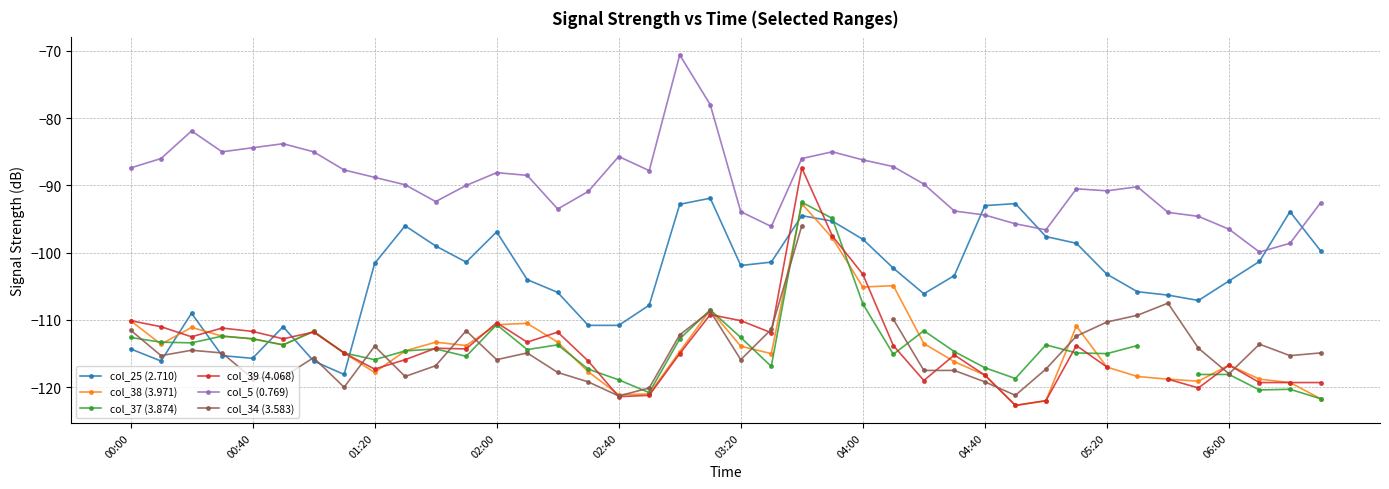

How many categories are shown in the chart?

40